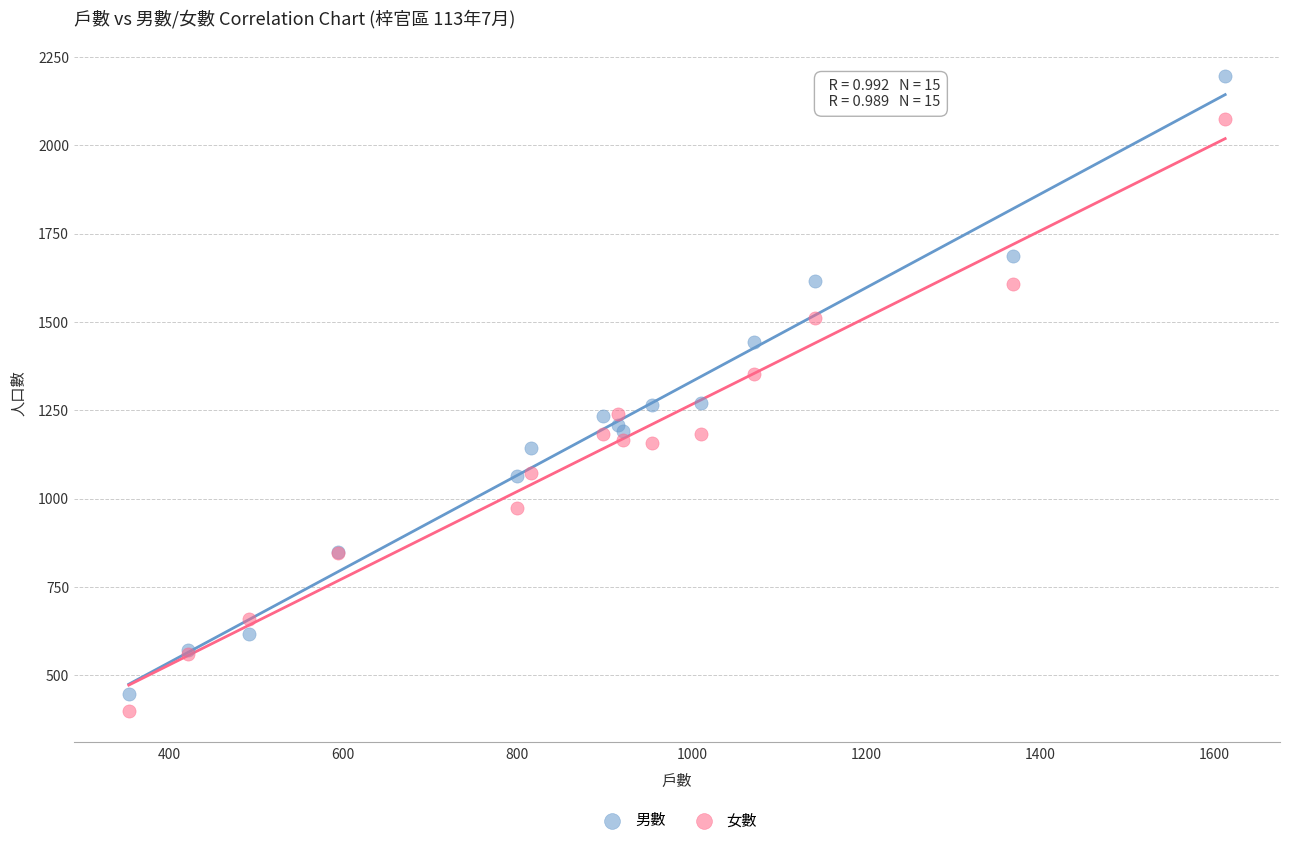

Which series reaches the minimum Y coordinate?

女數